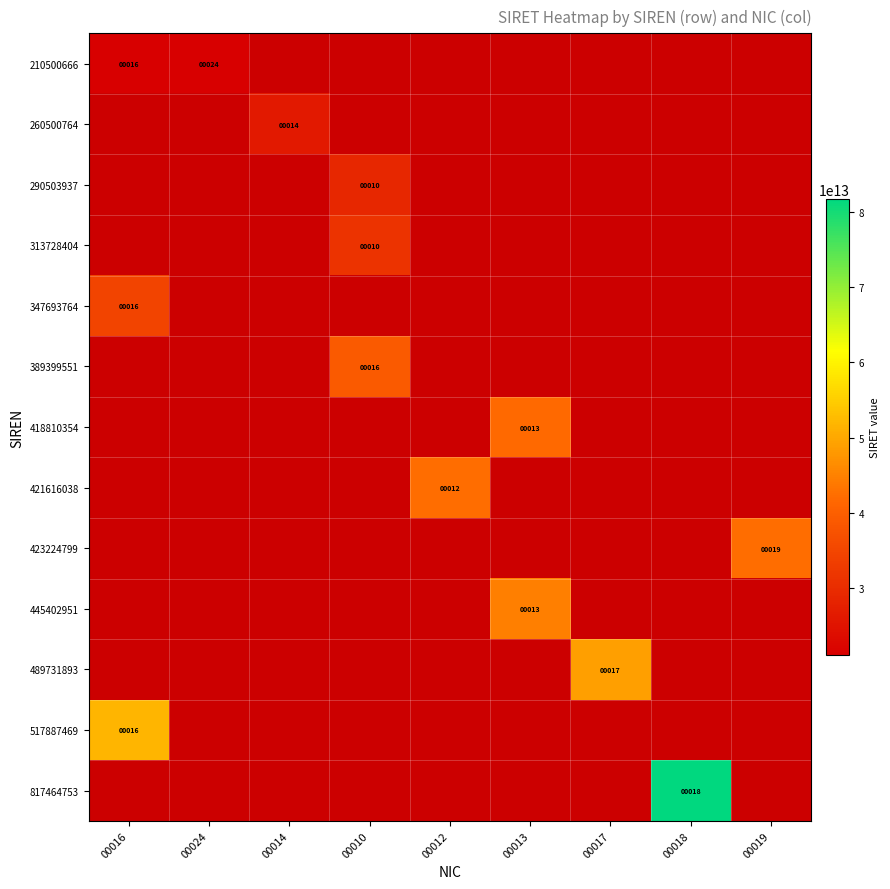

Is the value of 347693764 at 00010 greater than the value of 517887469 at 00016?

No